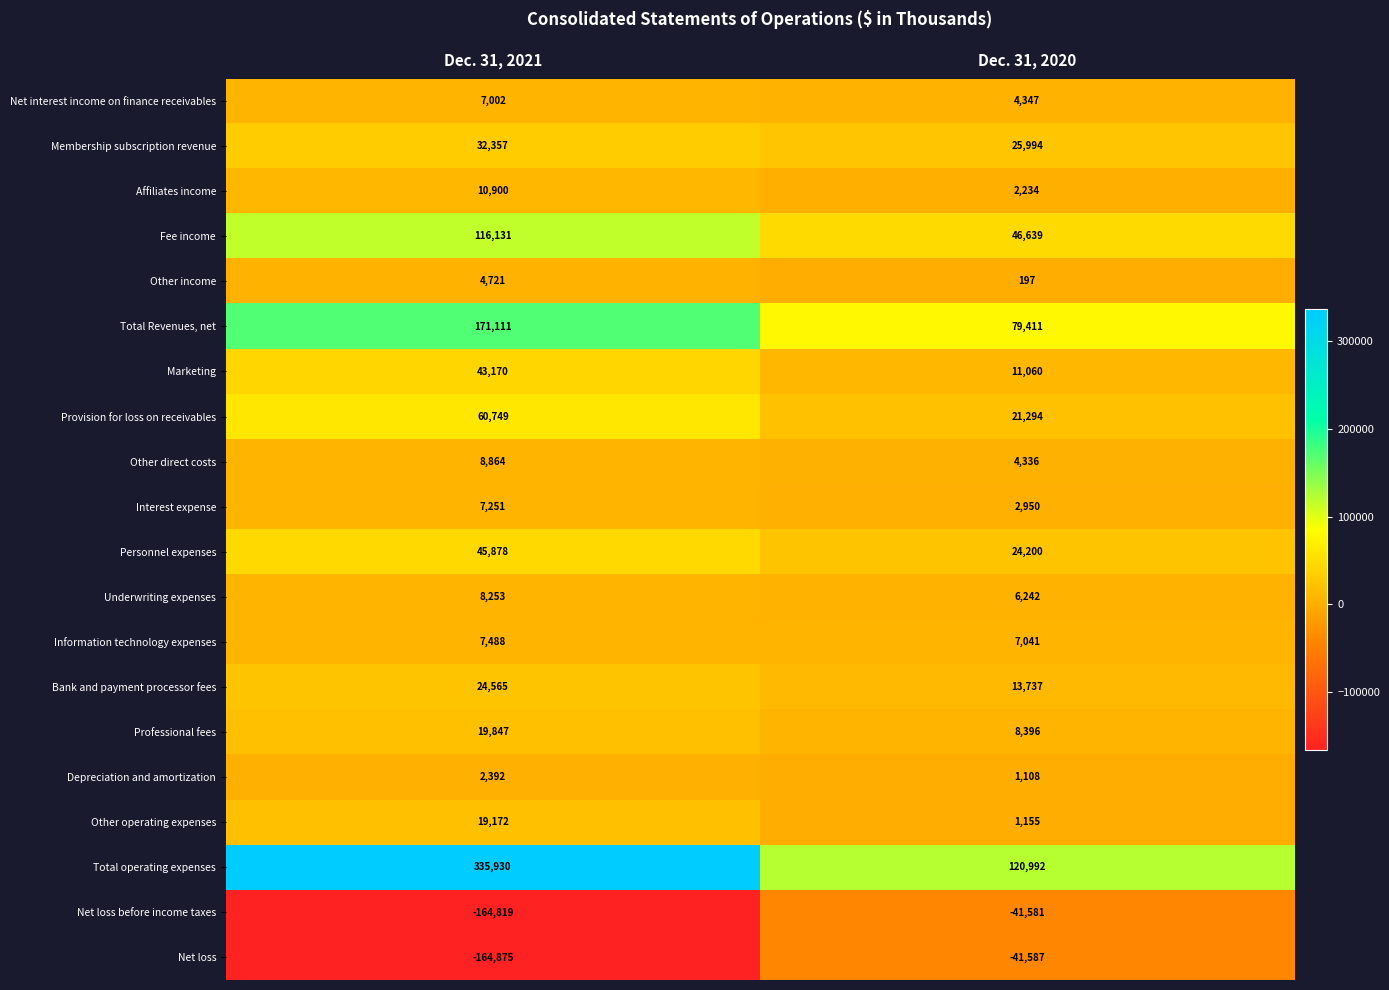

Between Dec. 31, 2021 and Dec. 31, 2020, which series saw the biggest shift?

Total operating expenses